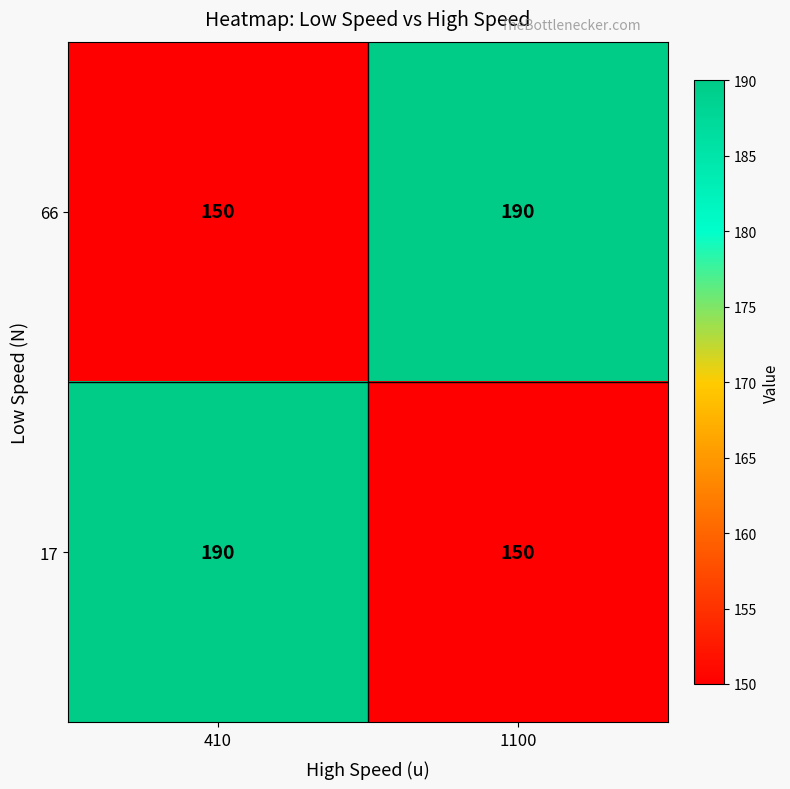

The value of 17 at 1100 is 150. True or false?

True